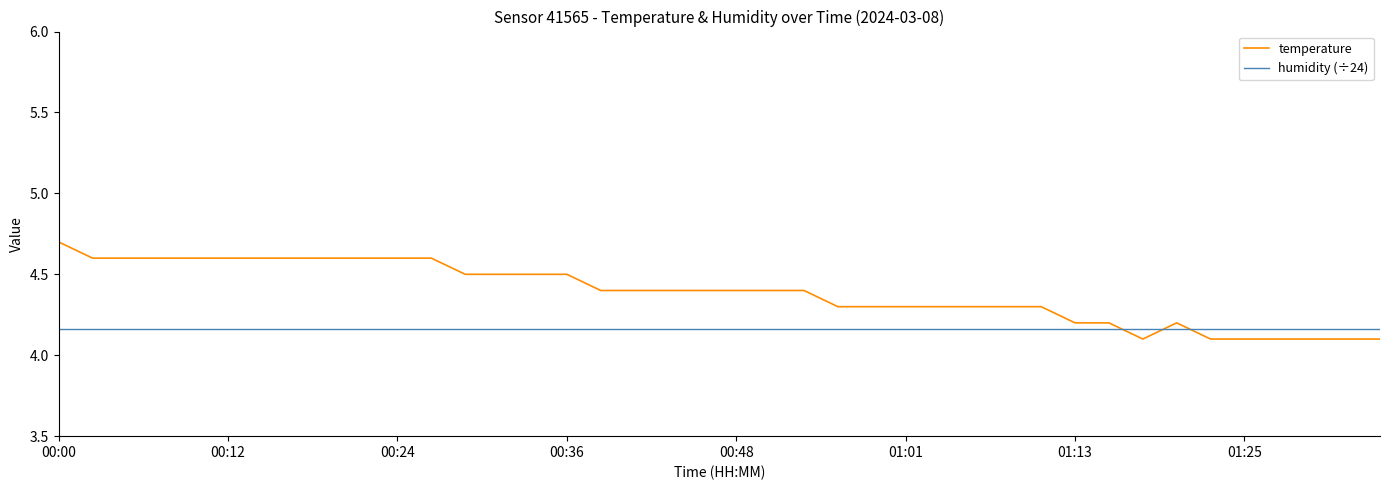

What is the smallest value displayed?

4.1